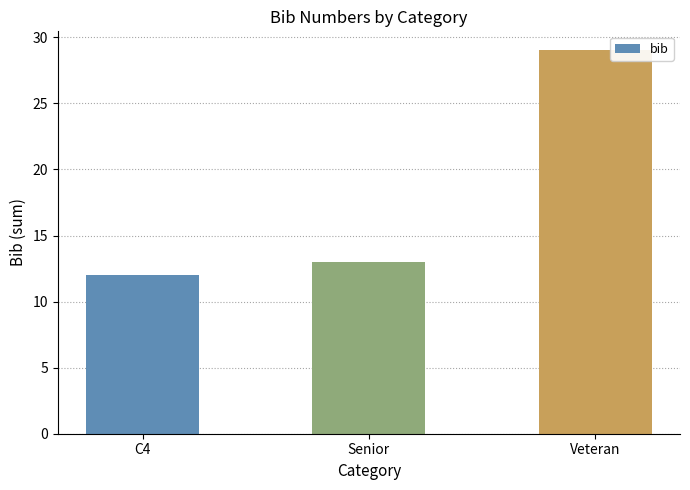

What is the minimum value shown in the chart?

12